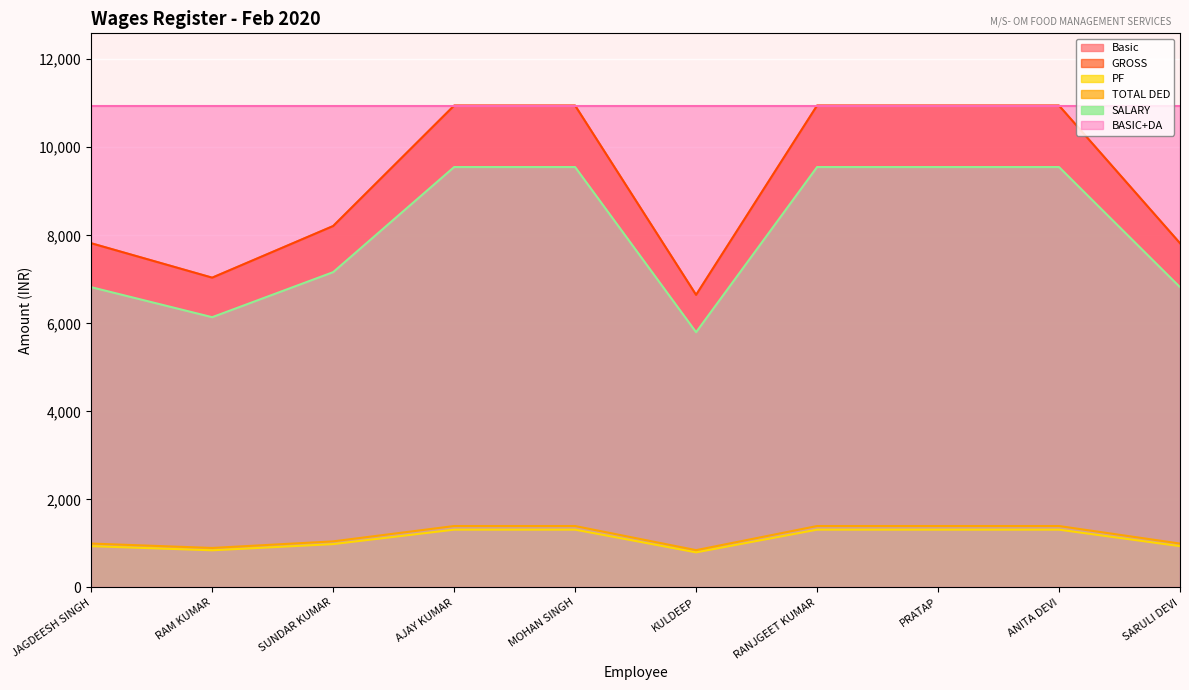

Which has a higher value, PRATAP or KULDEEP?

PRATAP